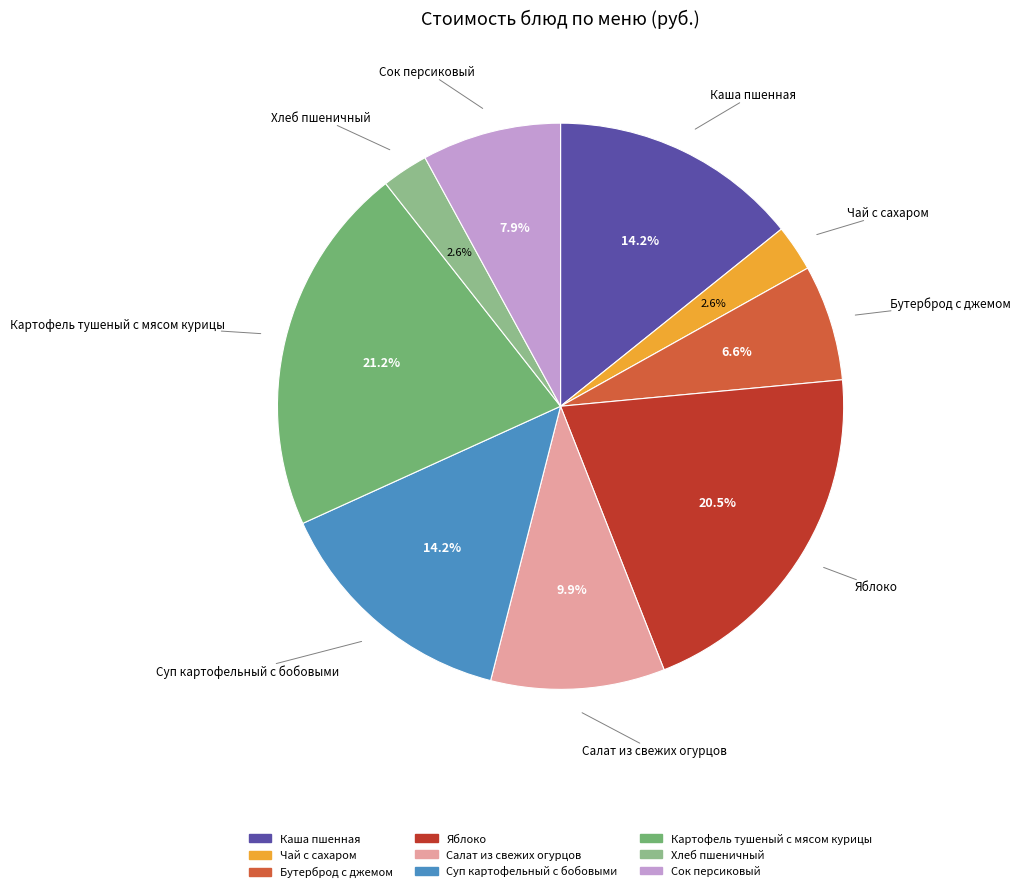

How many slices are in this pie chart?

9